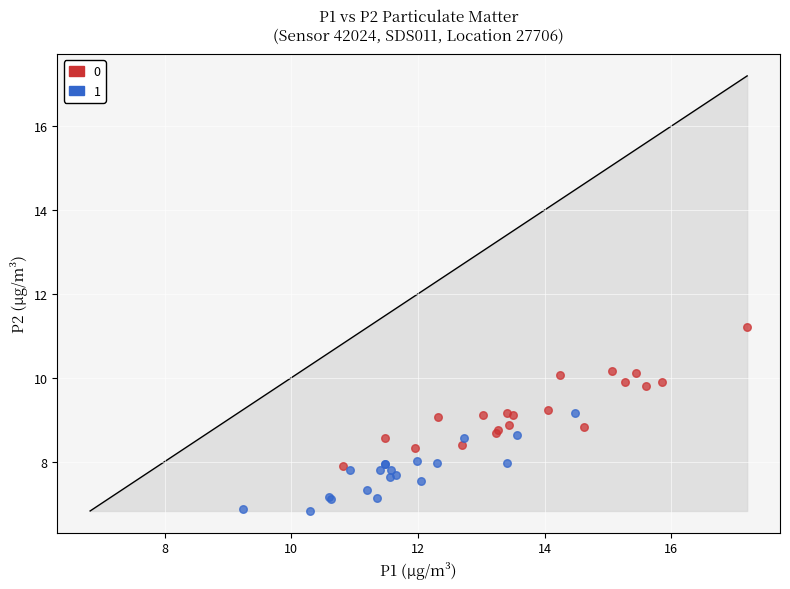

What are all the series names shown in the legend?

0, 1